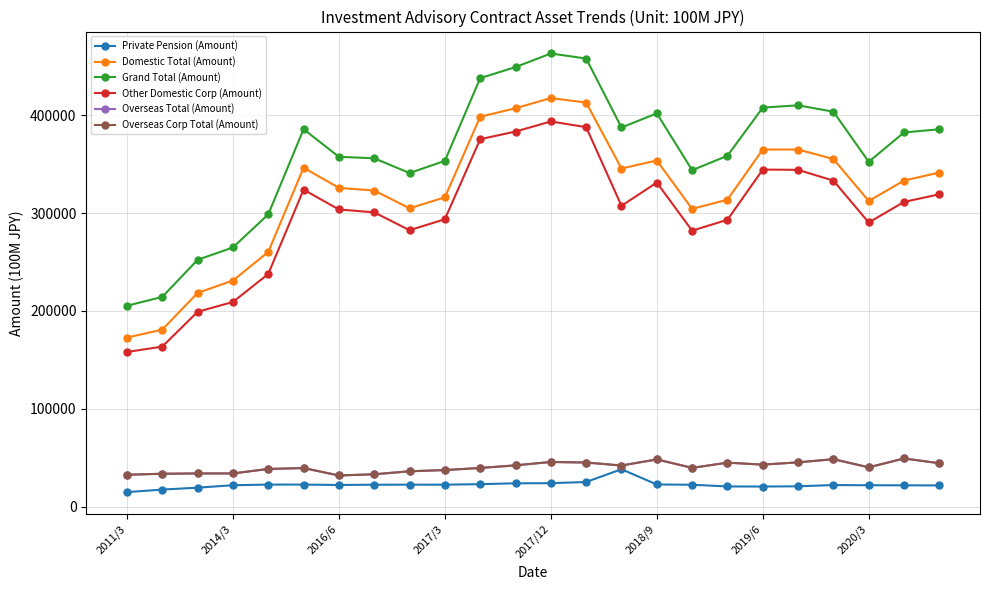

Which series has the largest total across all categories?

Grand Total (Amount)